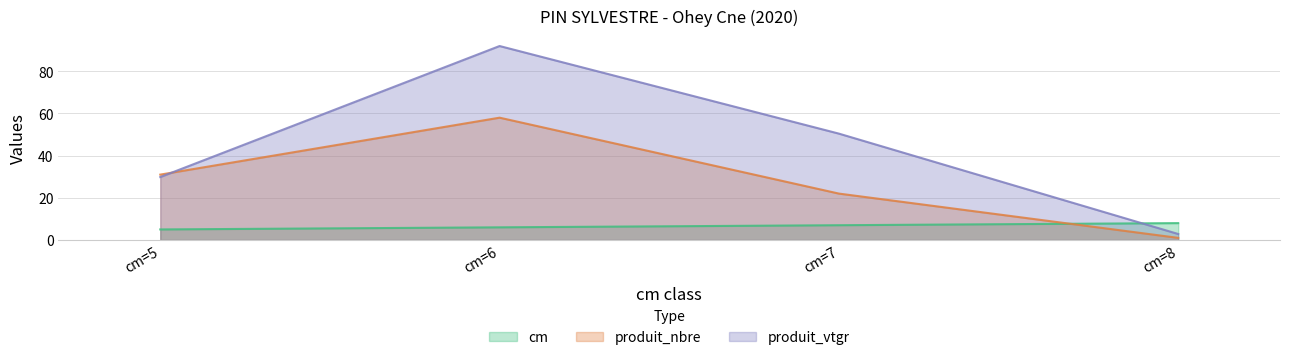

List the labels in order of produit_nbre value, smallest first.

cm=8, cm=7, cm=5, cm=6